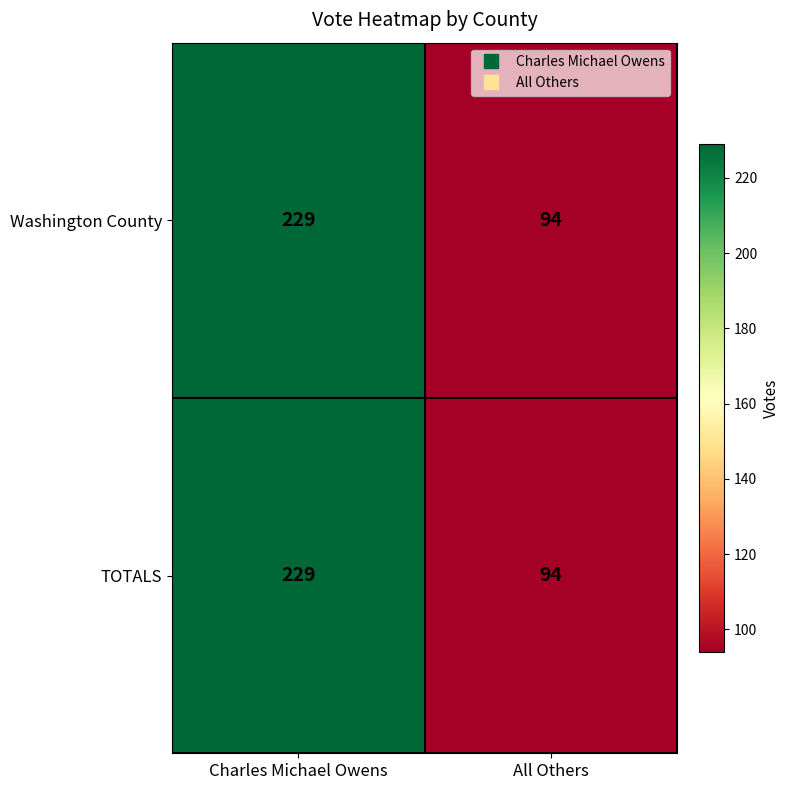

What is the difference between the TOTALS values at Charles Michael Owens and All Others?

135